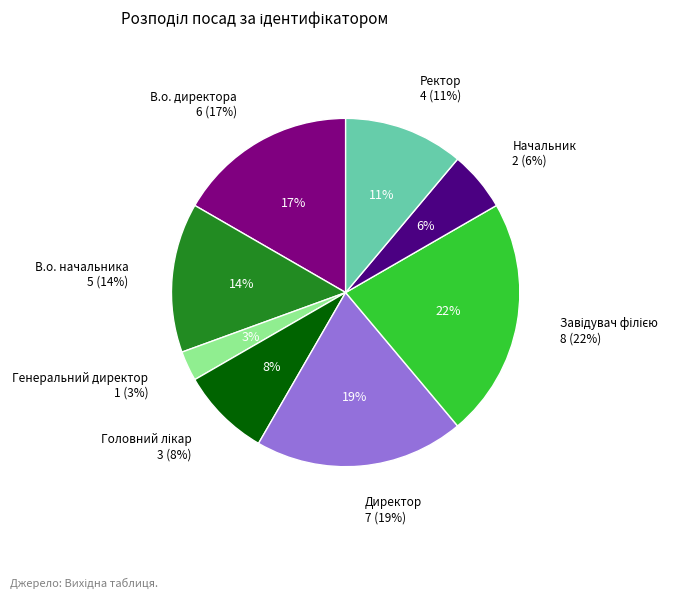

Count the number of slices in the pie.

8